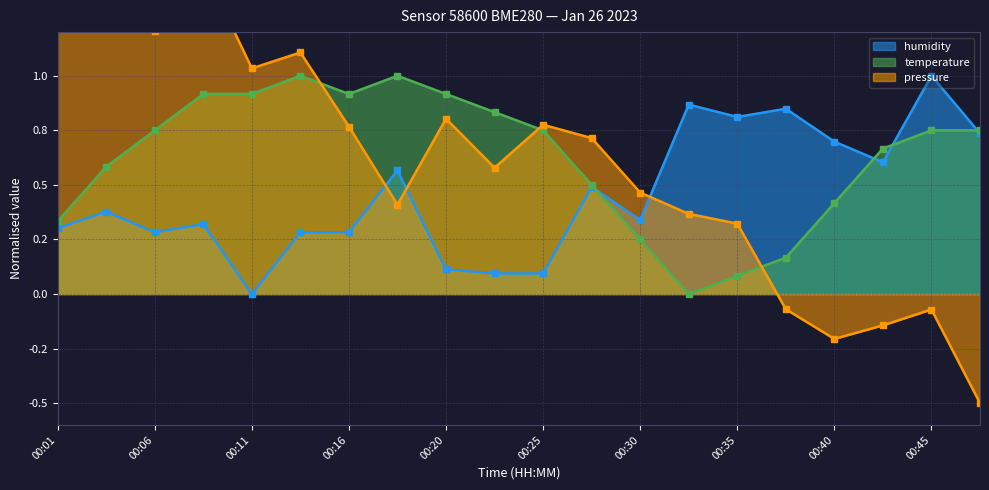

How many data points in temperature are above 0?

19